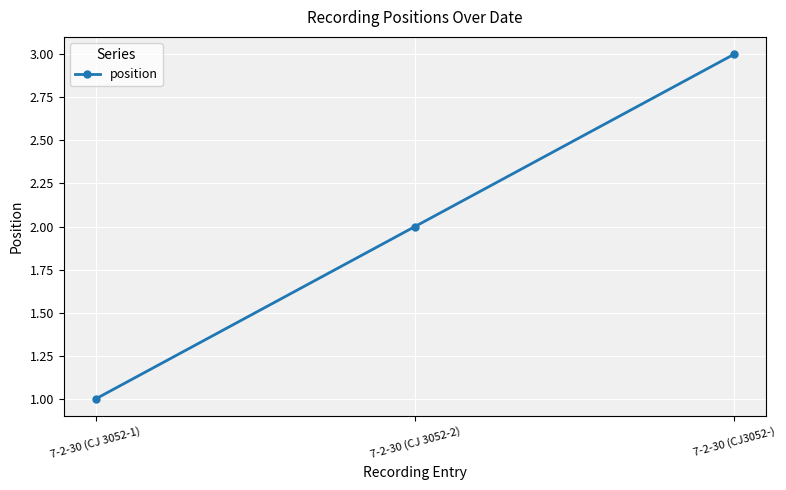

At which label is the value closest to 2?

7-2-30 (CJ 3052-2)